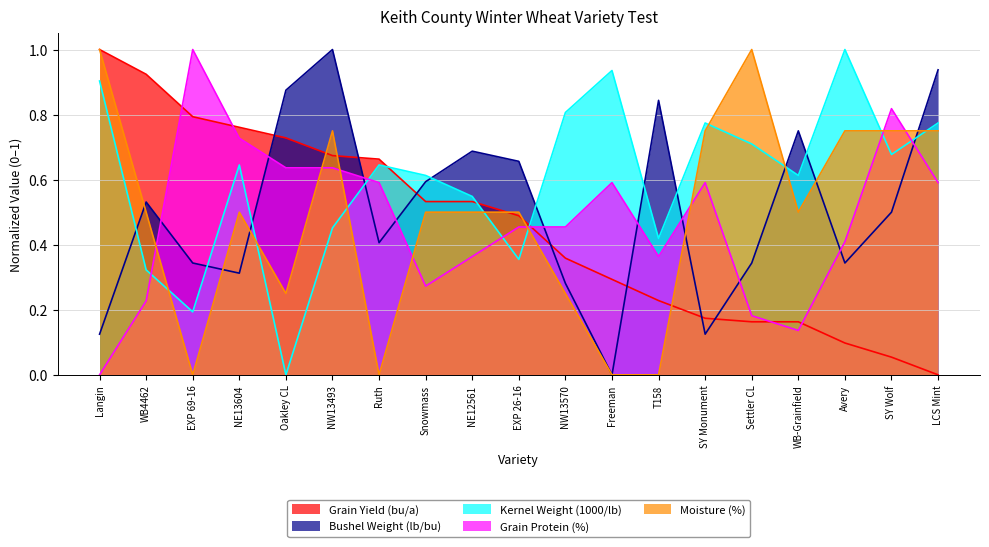

Reading left to right, what are all the values shown in this chart?

Grain Yield (bu/a): 1.0	0.9	0.8	0.8	0.7	0.7	0.7	0.5	0.5	0.5	0.4	0.3	0.2	0.2	0.2	0.2	0.1	0.1	0.0
Bushel Weight (lb/bu): 0.1	0.5	0.3	0.3	0.9	1.0	0.4	0.6	0.7	0.7	0.3	0.0	0.8	0.1	0.3	0.7	0.3	0.5	0.9
Kernel Weight (1000/lb): 0.9	0.3	0.2	0.6	0.0	0.5	0.6	0.6	0.5	0.4	0.8	0.9	0.4	0.8	0.7	0.6	1.0	0.7	0.8
Grain Protein (%): 0.0	0.2	1.0	0.7	0.6	0.6	0.6	0.3	0.4	0.5	0.5	0.6	0.4	0.6	0.2	0.1	0.4	0.8	0.6
Moisture (%): 1.0	0.5	0.0	0.5	0.2	0.7	0.0	0.5	0.5	0.5	0.2	0.0	0.0	0.7	1.0	0.5	0.7	0.7	0.7